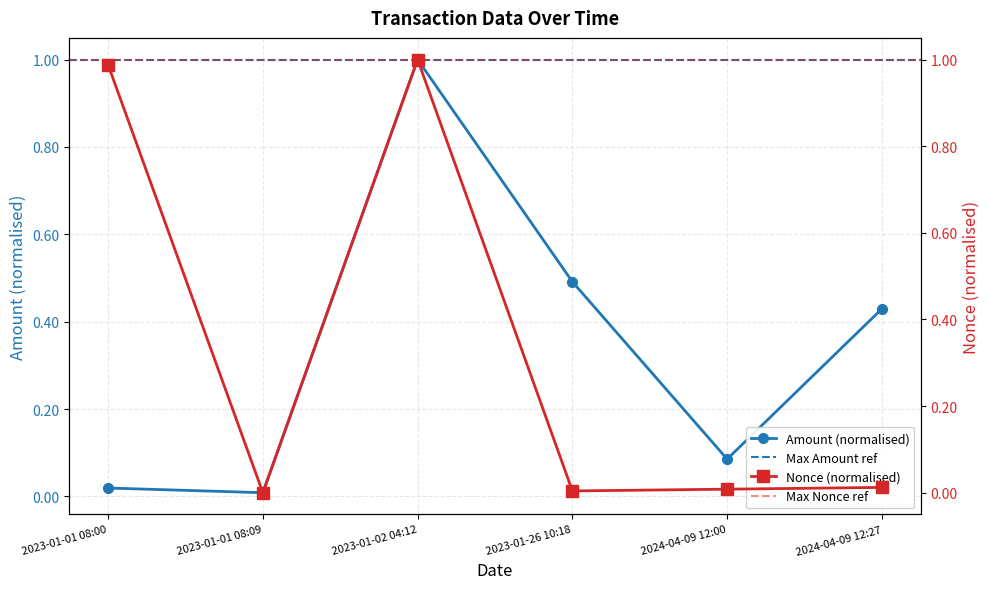

Between 2023-01-02 04:12 and 2024-04-09 12:00, which series saw the biggest shift?

Fee